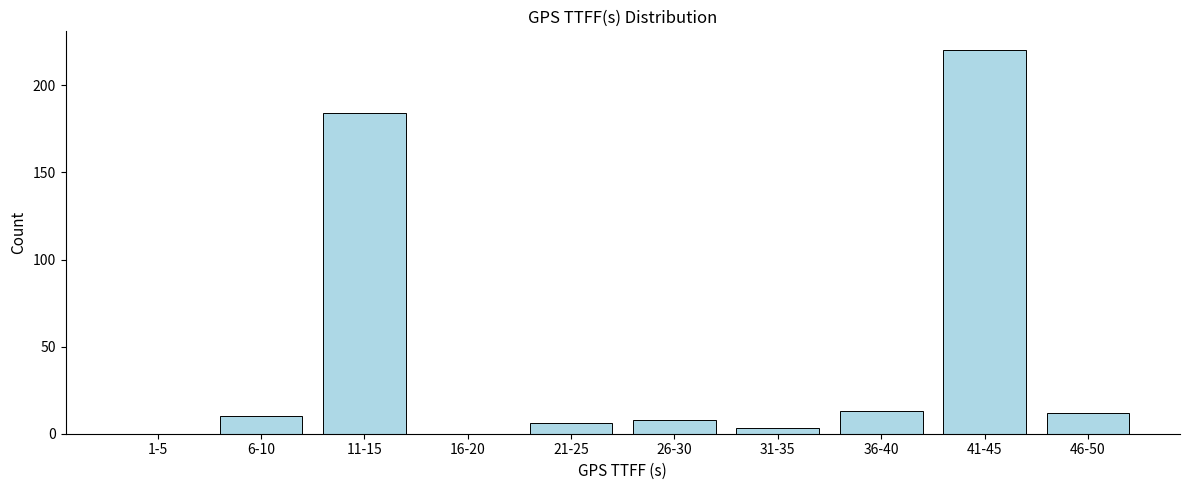

Reading right to left, transcribe all the data shown in this chart.

46-50=12	41-45=220	36-40=13	31-35=3	26-30=8	21-25=6	16-20=0	11-15=184	6-10=10	1-5=0